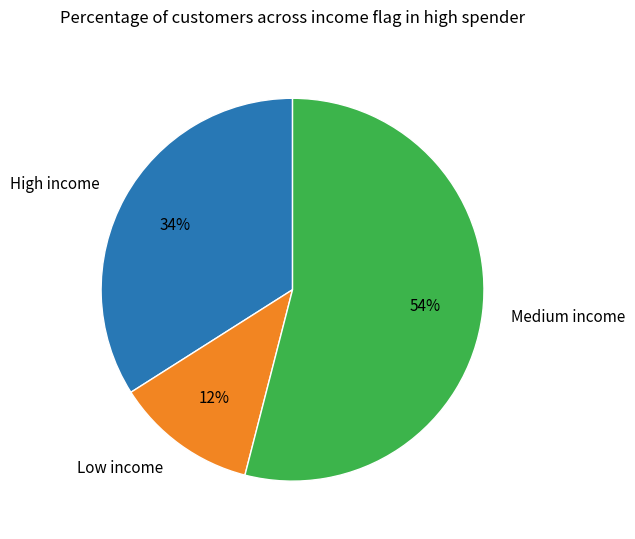

To the nearest percent, what is the difference between the largest and smallest slice percentages?

42%